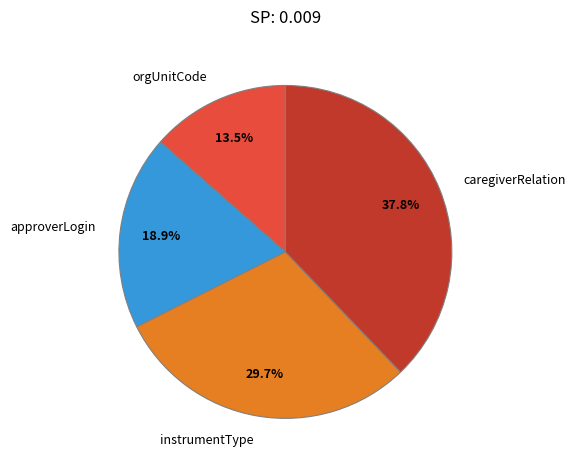

Which slice is the largest?

caregiverRelation